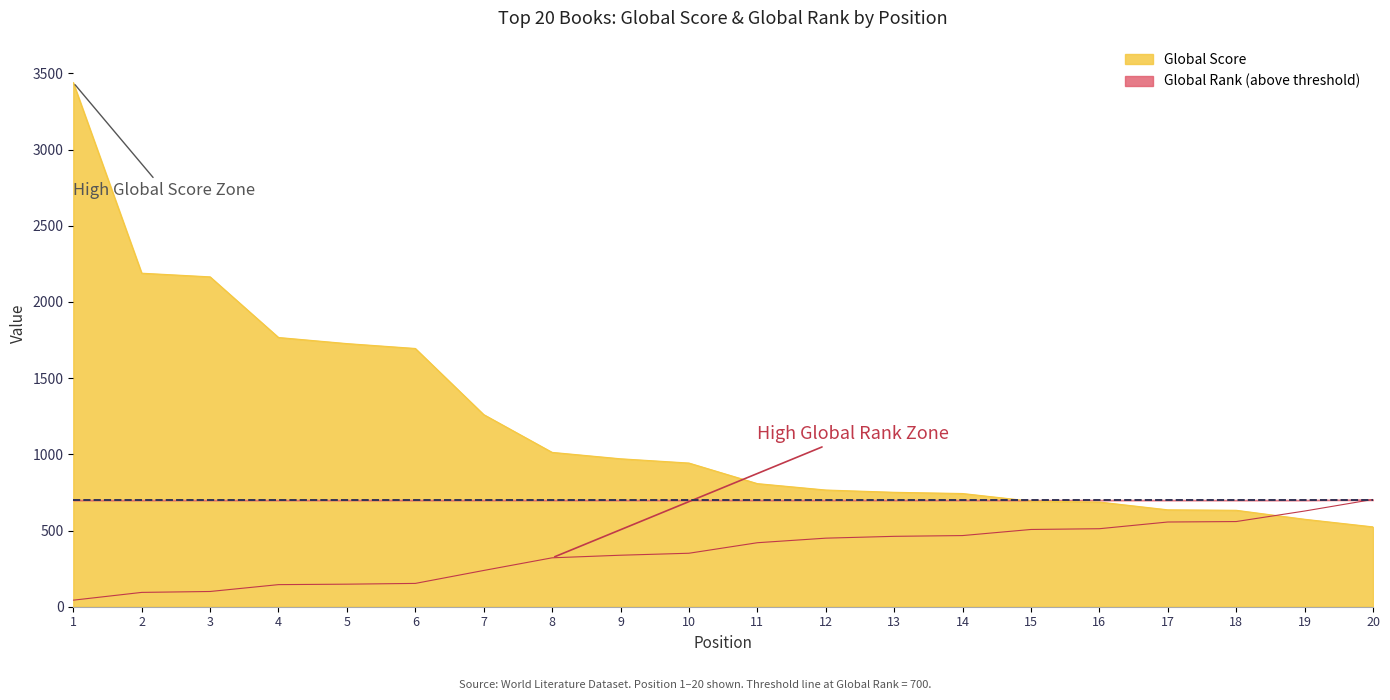

What is the value of the Global Rank point at the 8th from the left?

321